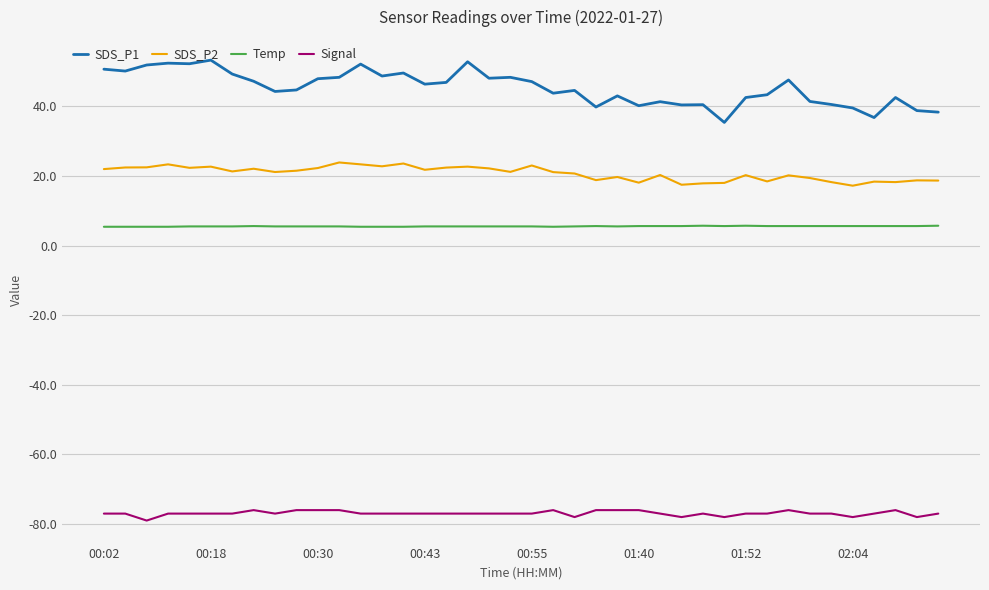

What is the greatest value displayed?

53.3